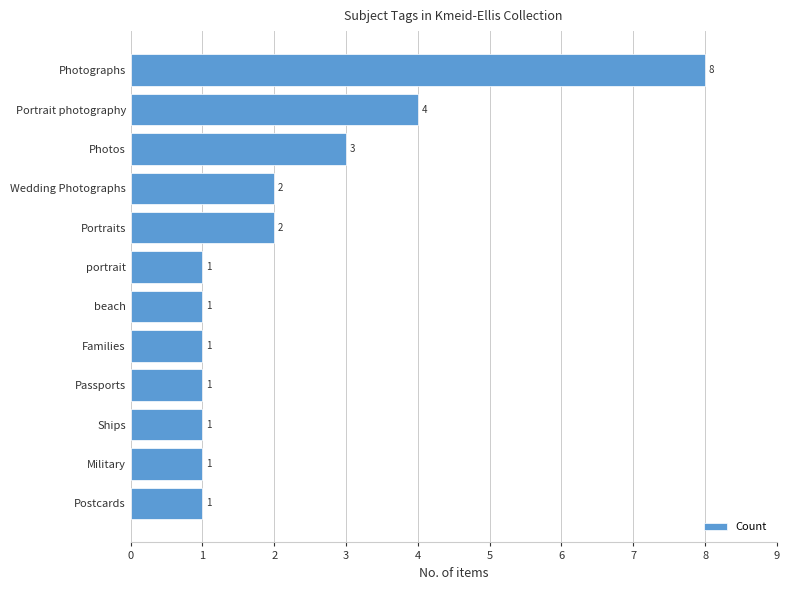

How many bars are there in total?

12